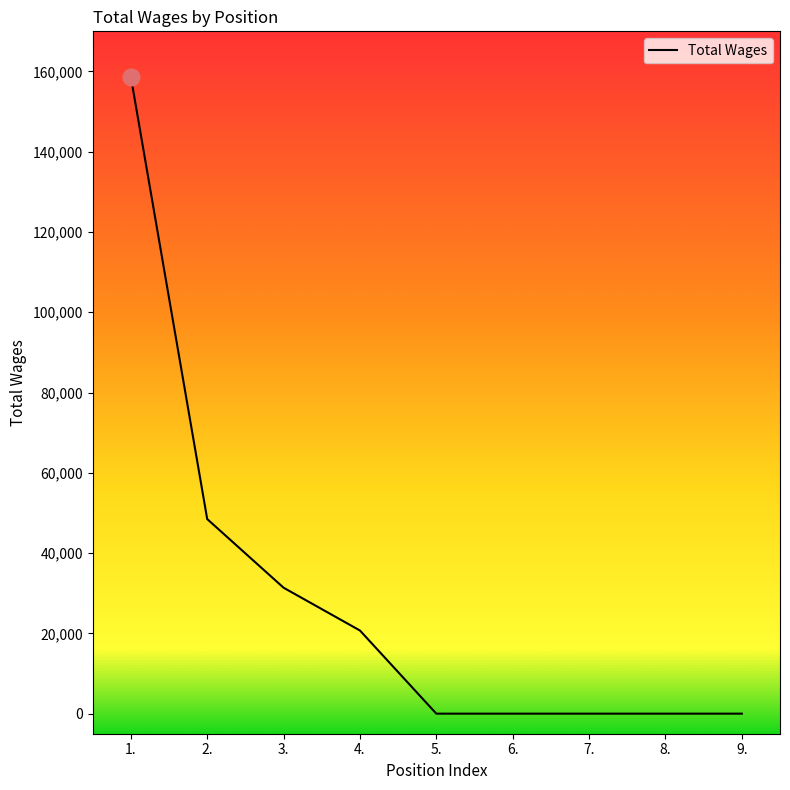

Between 3. and 8., which is larger?

3.